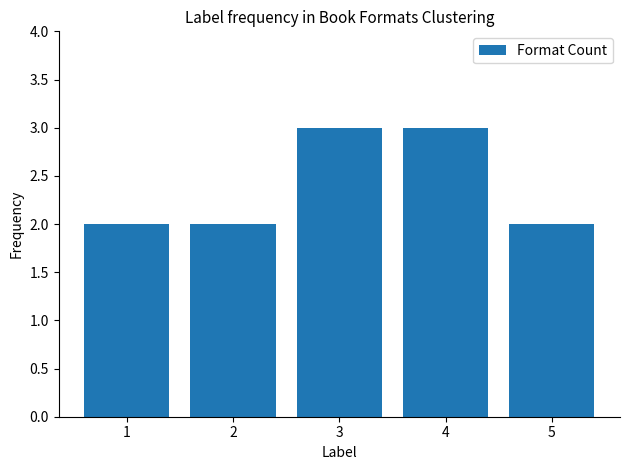

What is the value of the 3rd bar from the left?

3